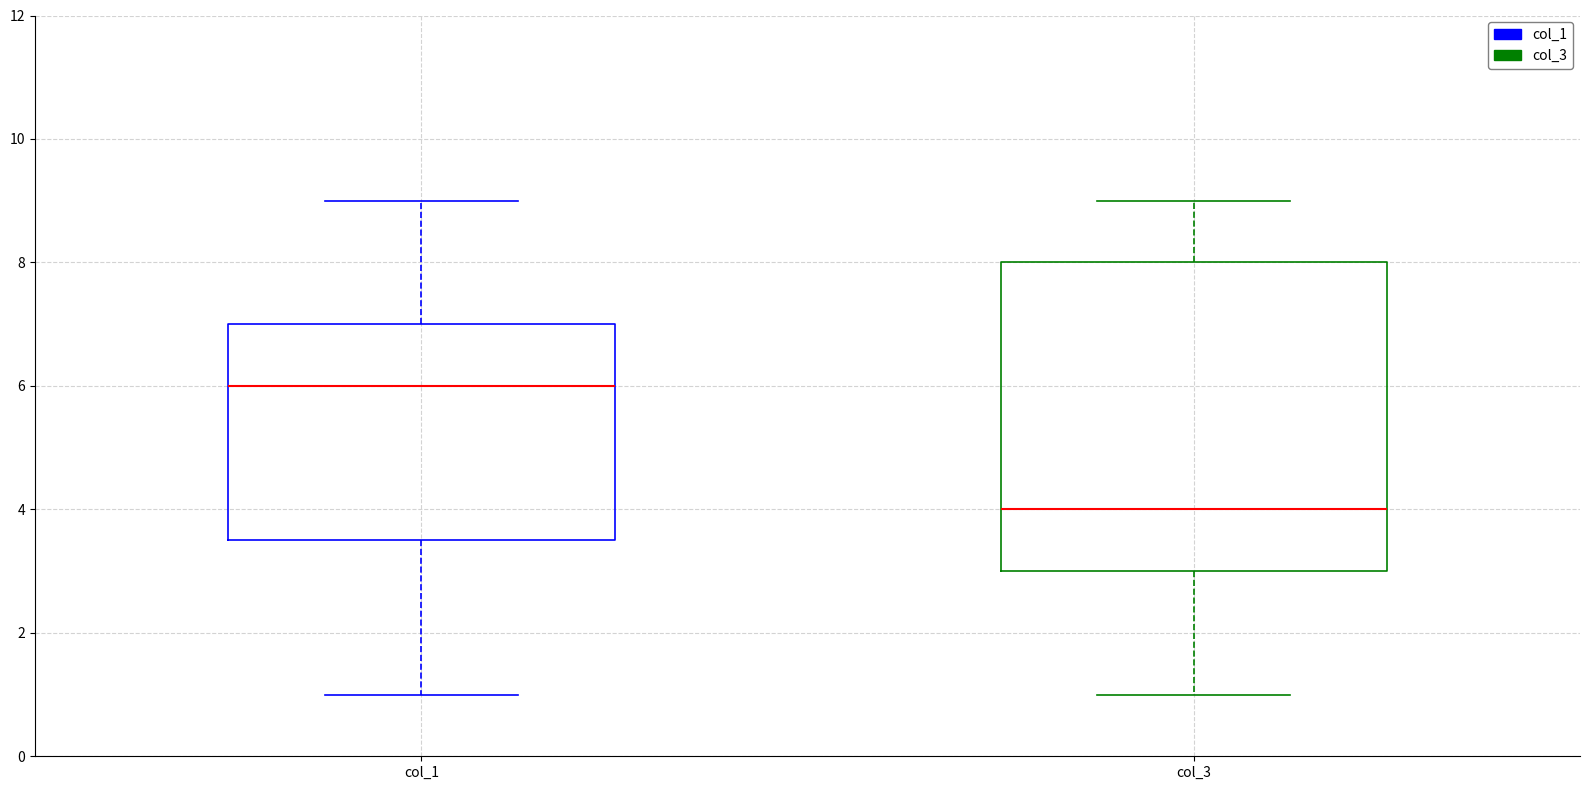

Comparing the boxes themselves (not the whiskers), which one is the tallest?

col_3